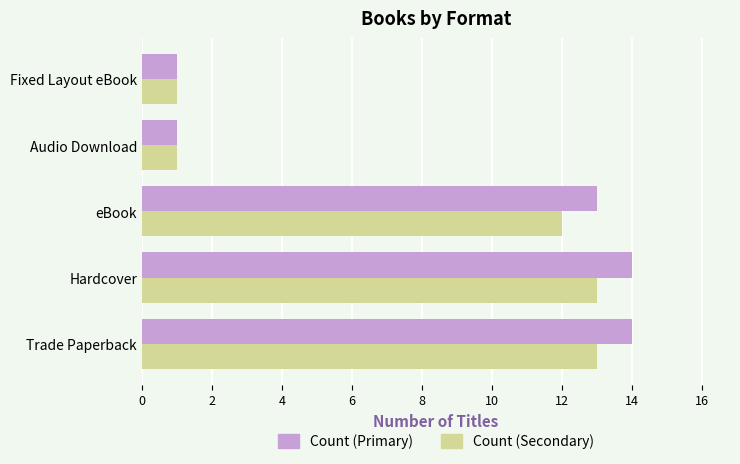

What is the greatest value displayed?

14